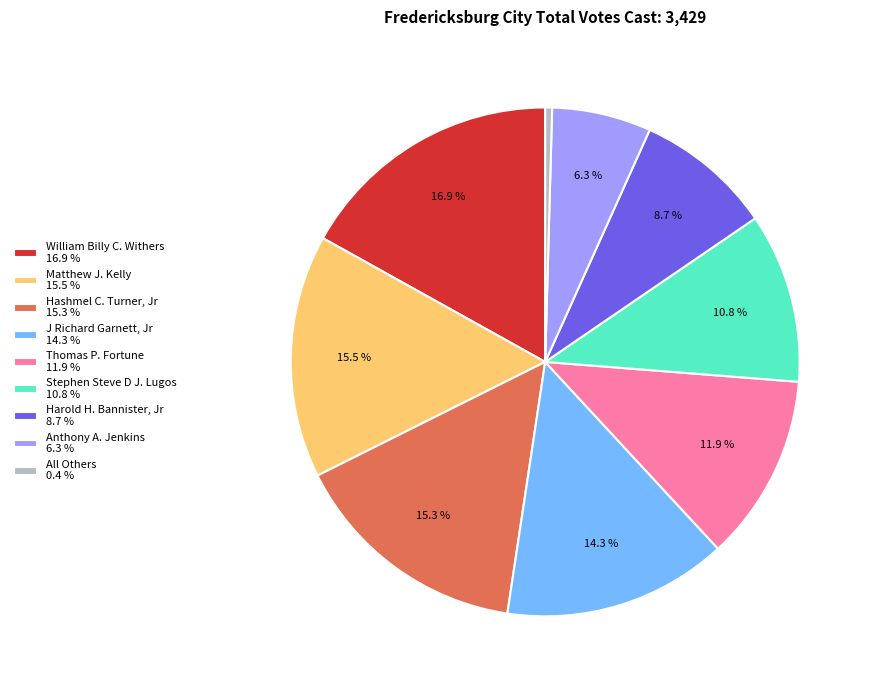

To the nearest percent, what is the difference between the Anthony A. Jenkins and Matthew J. Kelly slice percentages?

9%